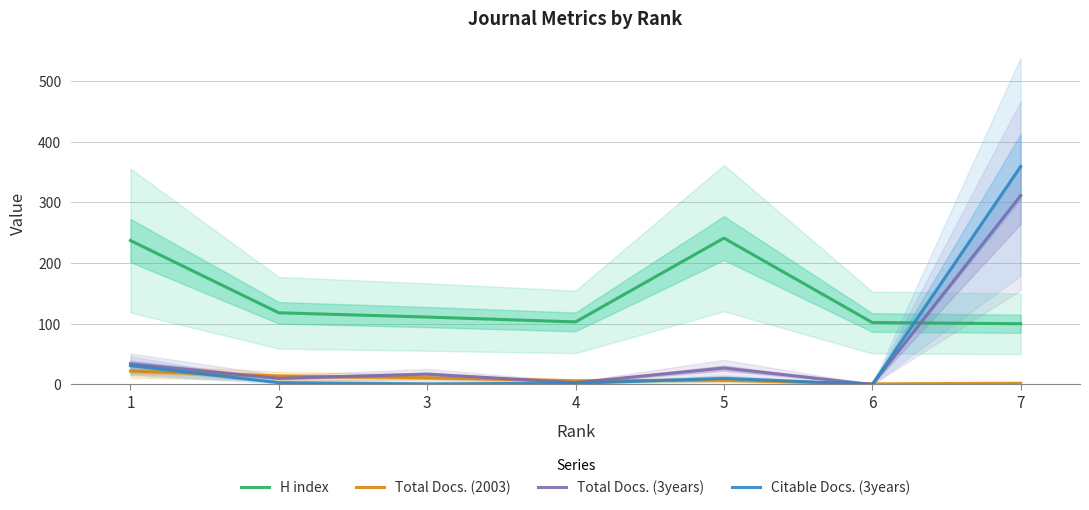

After their last crossing, which series has the higher values: Total Docs. (3years) or Total Docs. (2003)?

Total Docs. (3years)